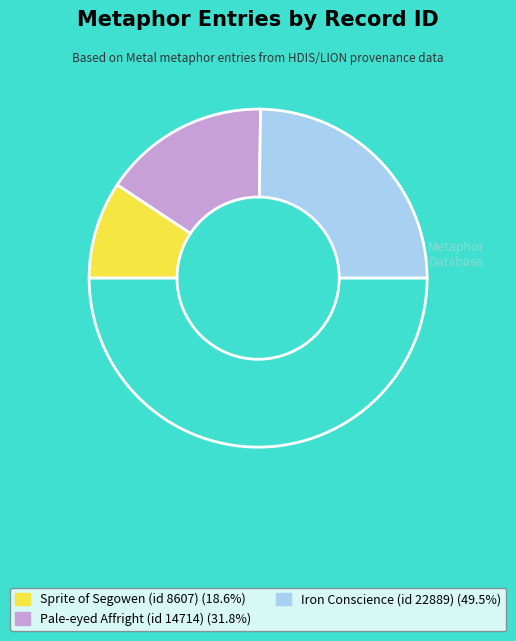

Is there any slice that represents more than half of the pie?

No